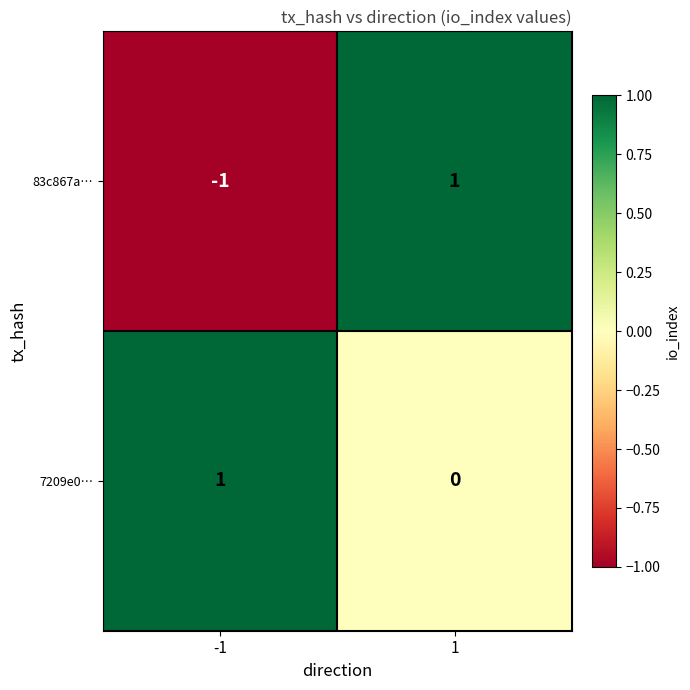

At which category does the chart reach its minimum across all series?

-1